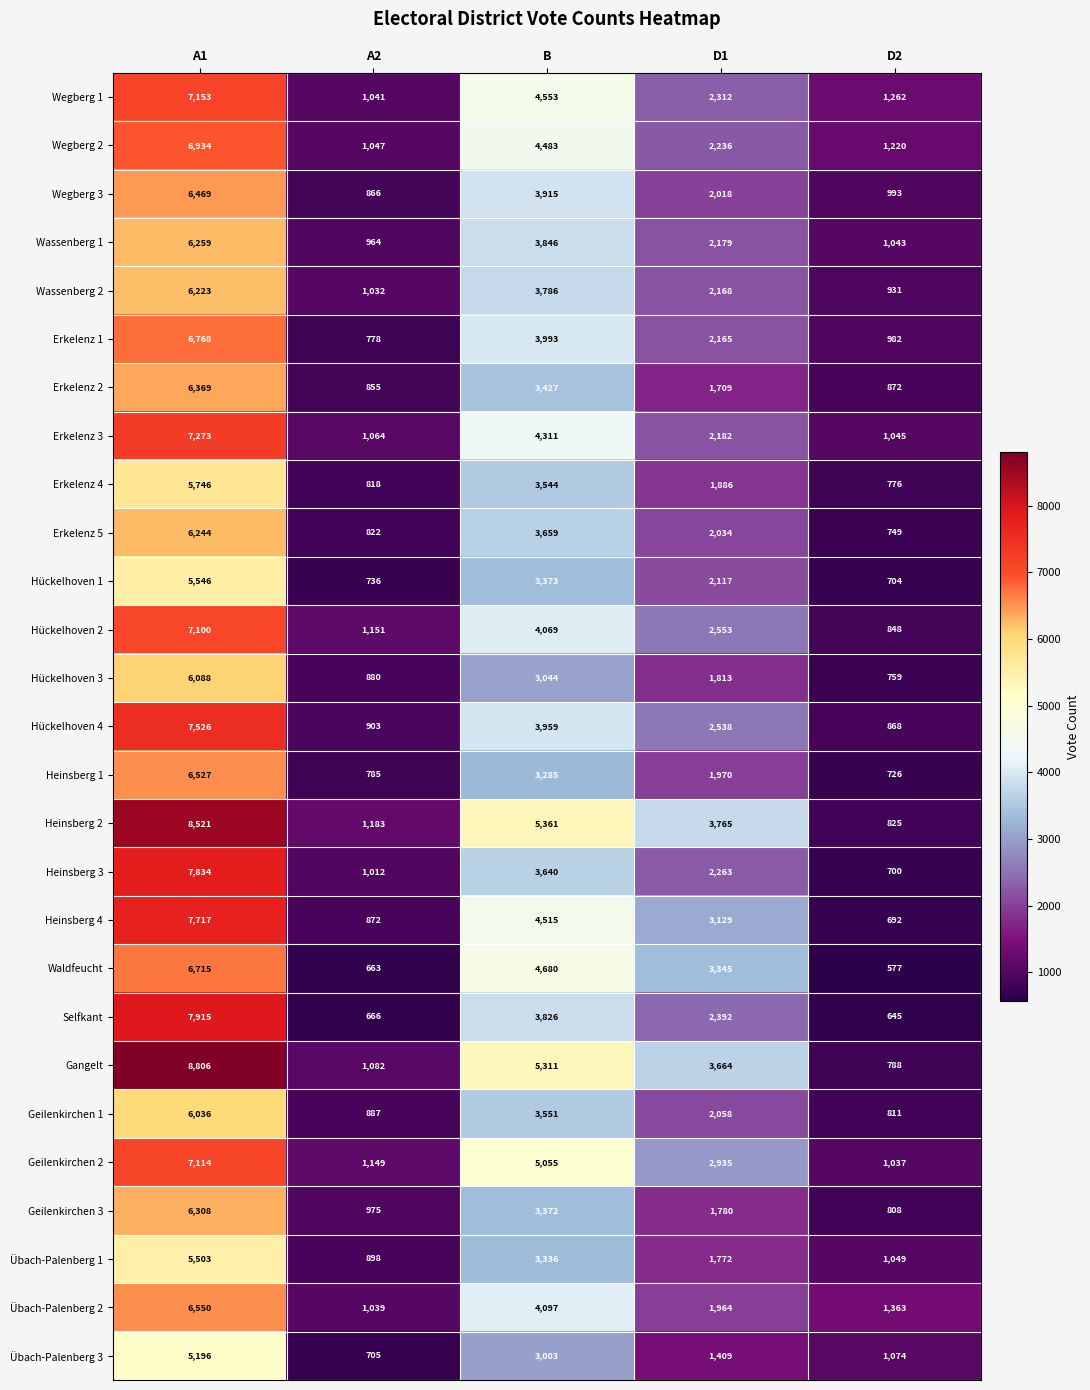

What is the difference between the highest and lowest values at D1?

2356